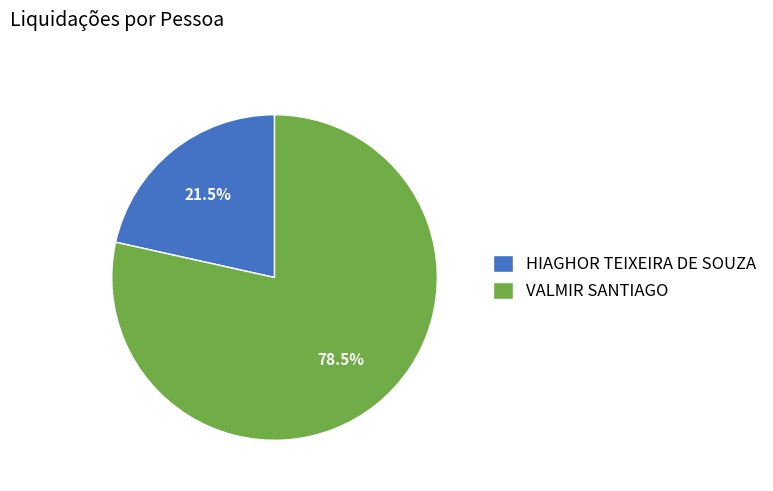

Between HIAGHOR TEIXEIRA DE SOUZA and VALMIR SANTIAGO, which is larger?

VALMIR SANTIAGO